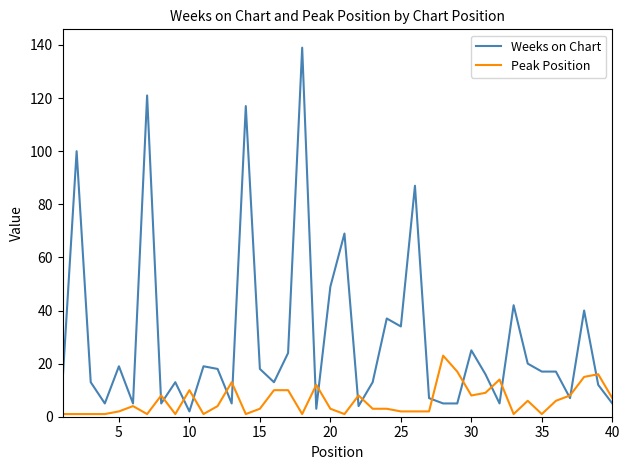

Is this an area chart (filled region under the line)?

No